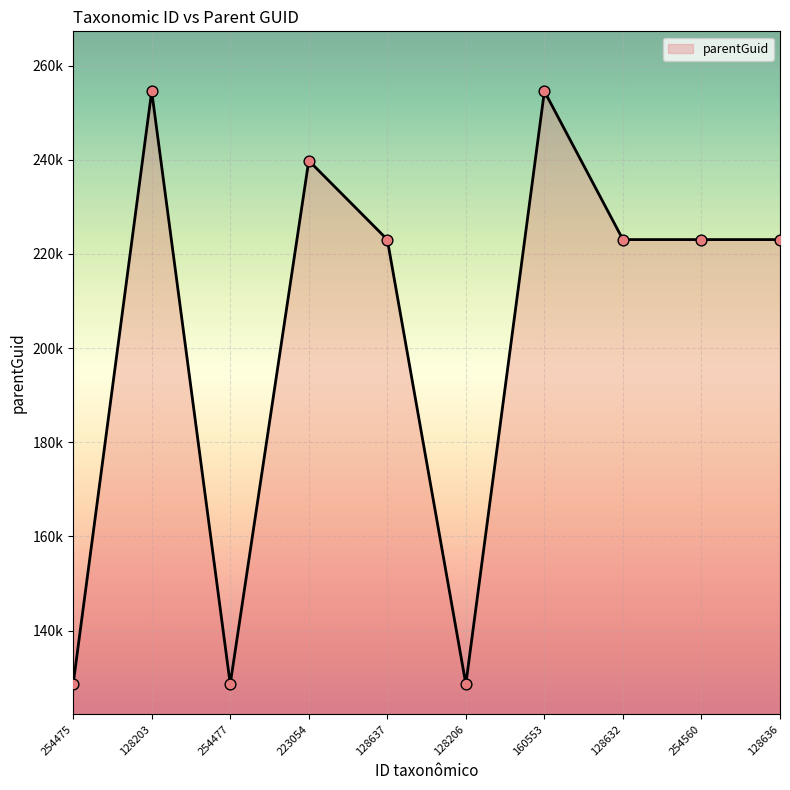

What is the ratio of the value at 160553 to the value at 254560?

1.1